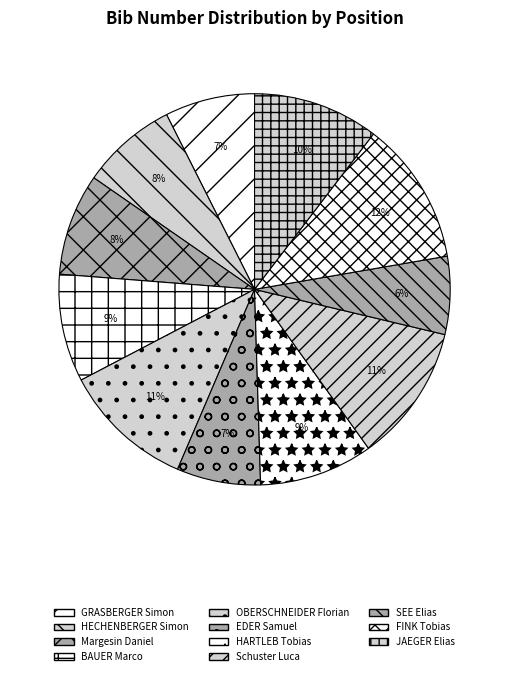

To the nearest percent, what portion does OBERSCHNEIDER Florian represent?

11%